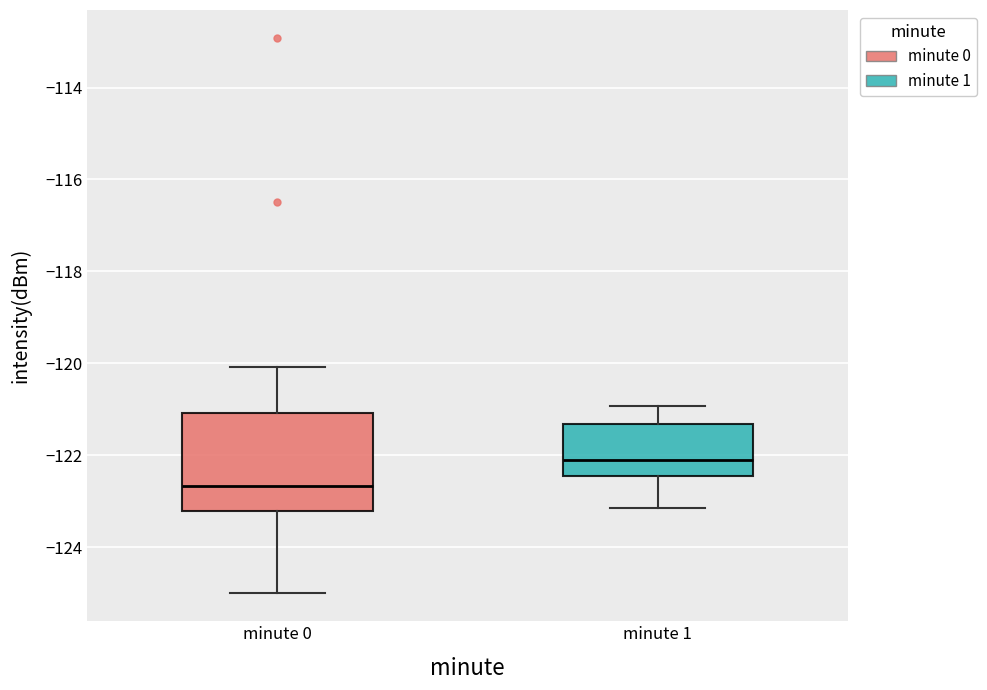

Which box has the highest median line?

minute 1